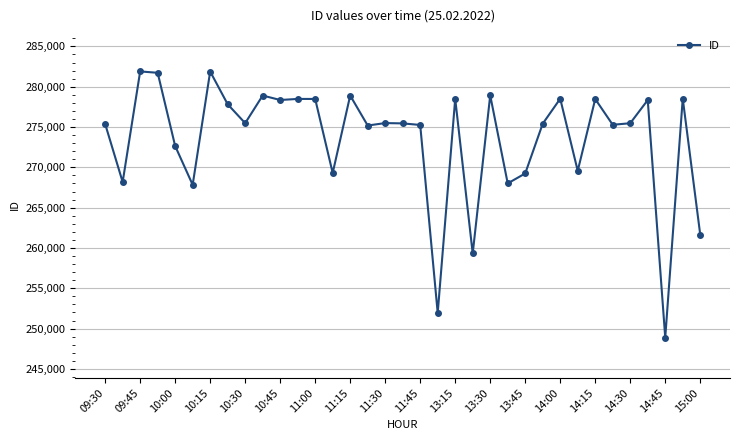

What is the value of the 34th point from the left?

278523